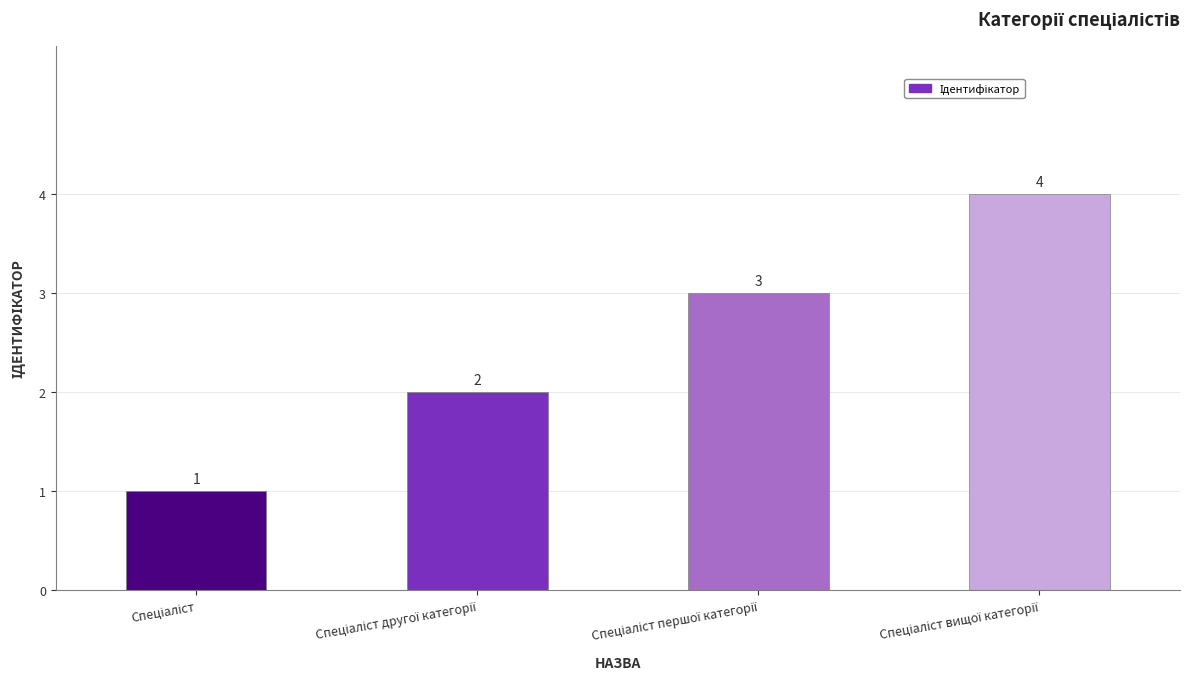

Reading left to right, what are all the values shown in this chart?

1	2	3	4